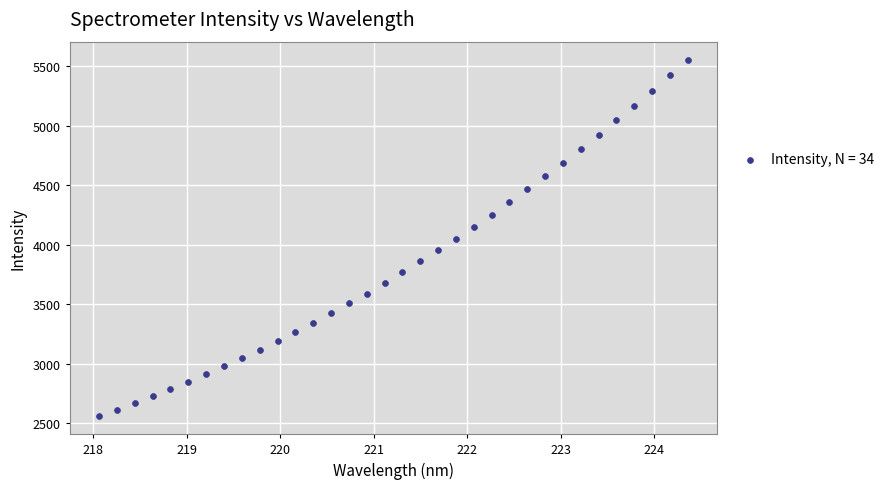

What is the range of X values (max minus min)?

6.3